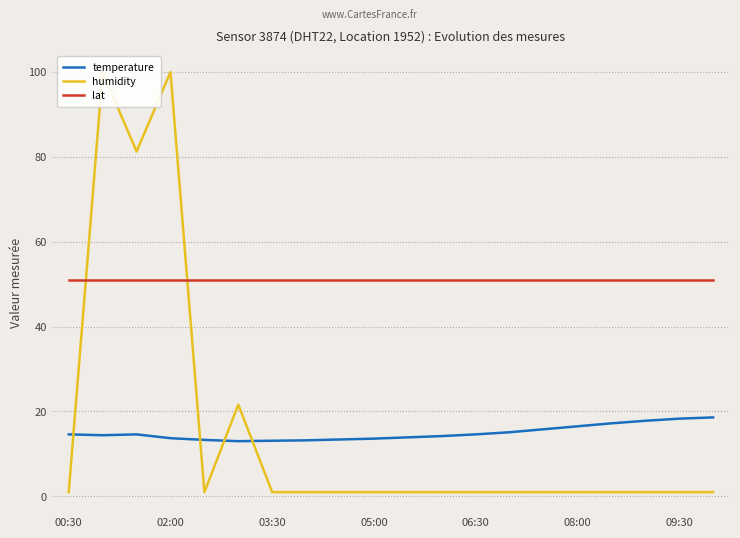

After their last crossing, which series has the higher values: humidity or temperature?

temperature